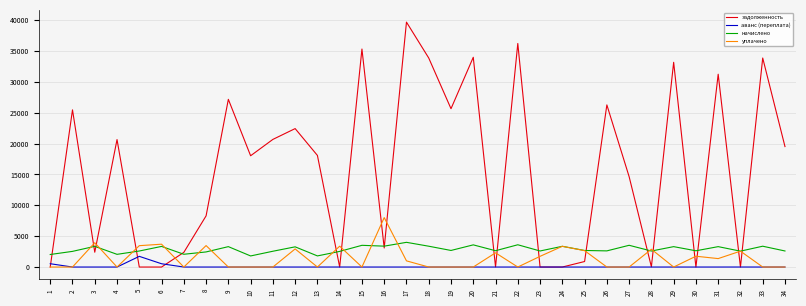

What is the difference between the highest and lowest values at 9?

27160.1